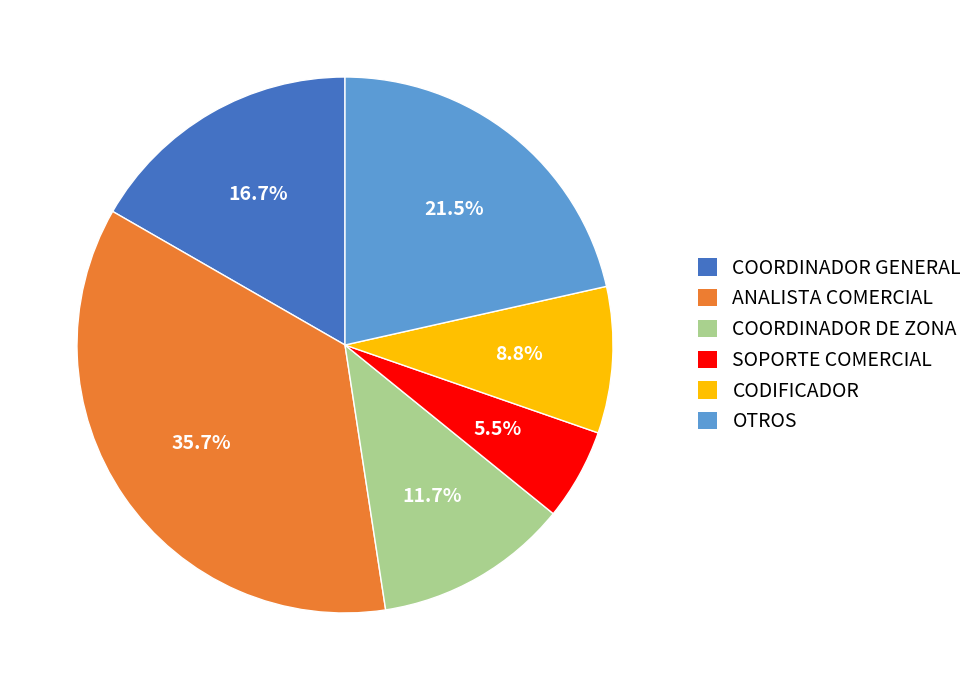

Which has a higher value, CODIFICADOR or COORDINADOR DE ZONA?

COORDINADOR DE ZONA